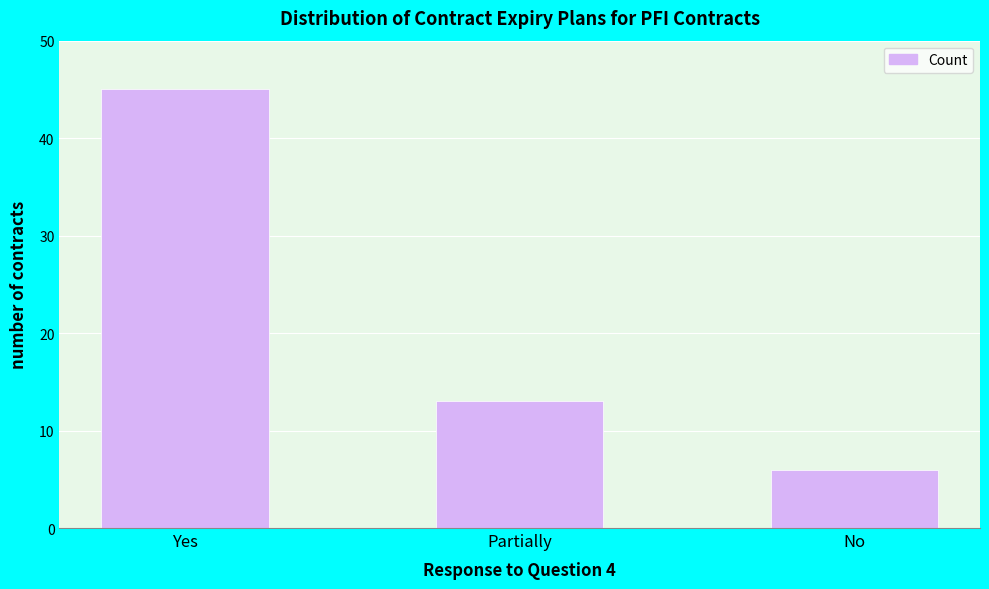

Reading left to right, extract all data points from this chart.

Yes=45	Partially=13	No=6